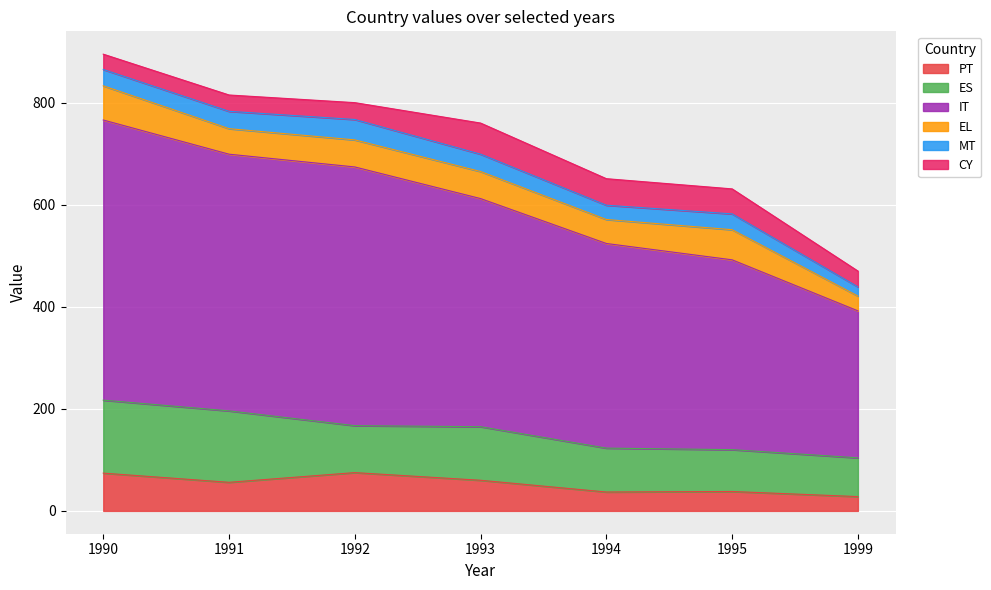

True or false: PT and MT cross at least once.

False